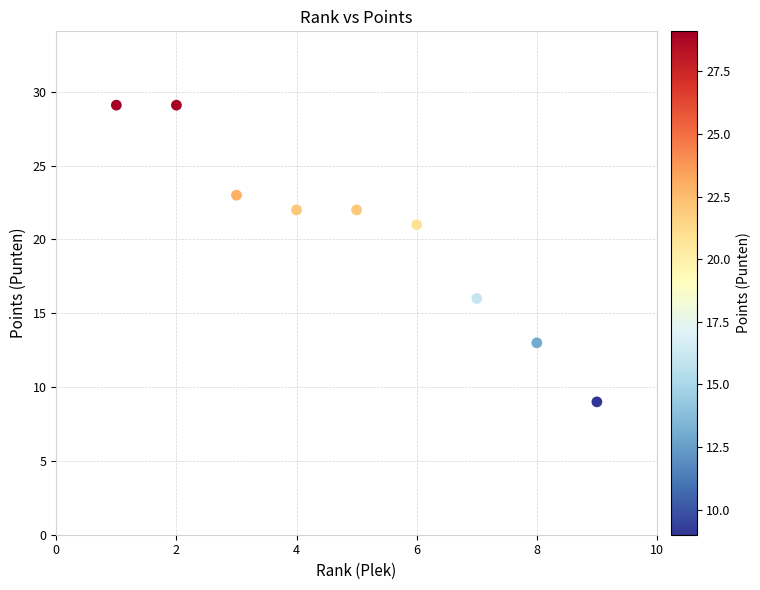

What is the range of X values (max minus min)?

8.0